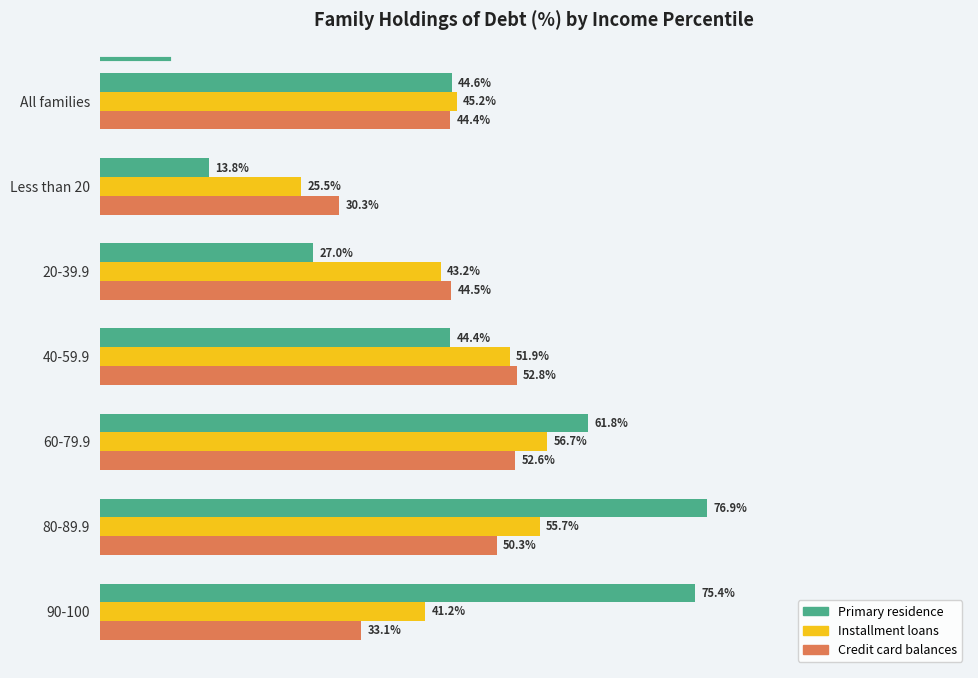

Which series has the largest range (max minus min)?

Primary residence